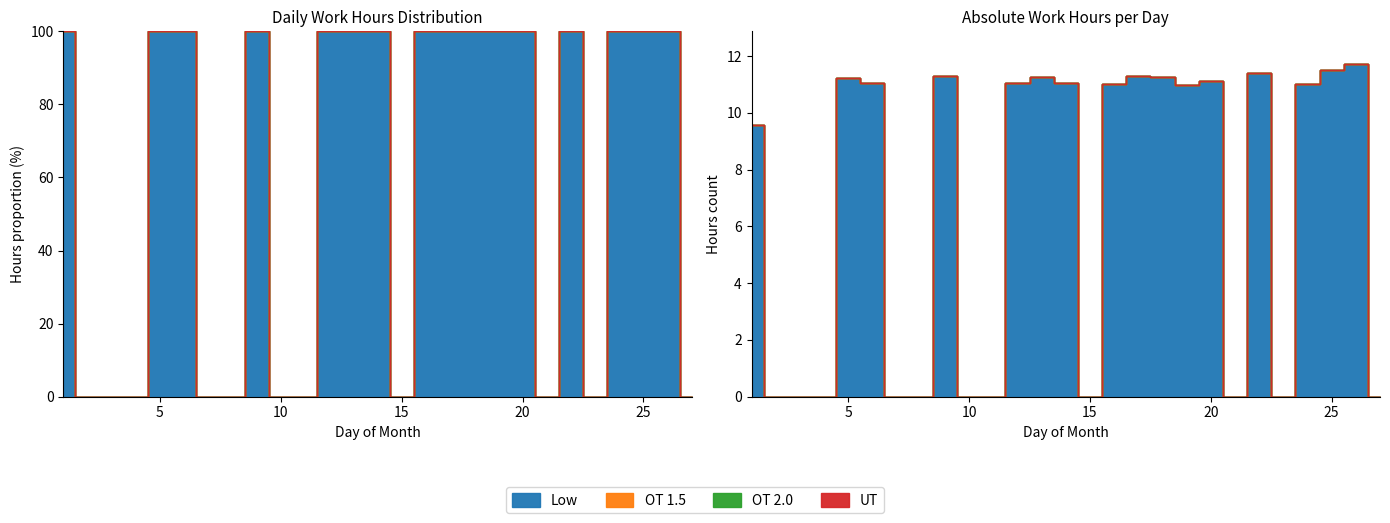

True or false: UT and OT 2.0 cross at least once.

False